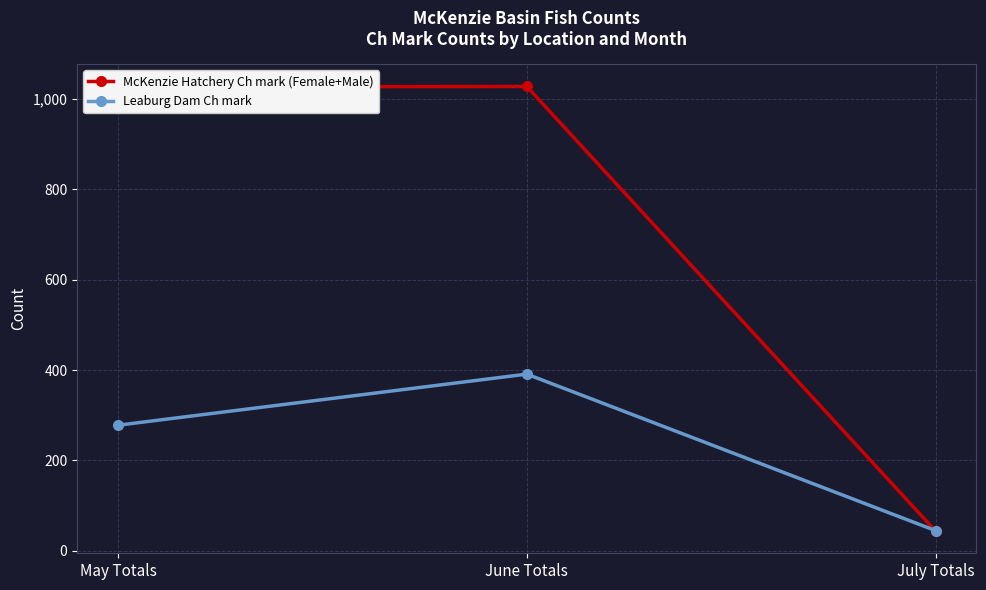

Does the chart have visible grid lines?

Yes